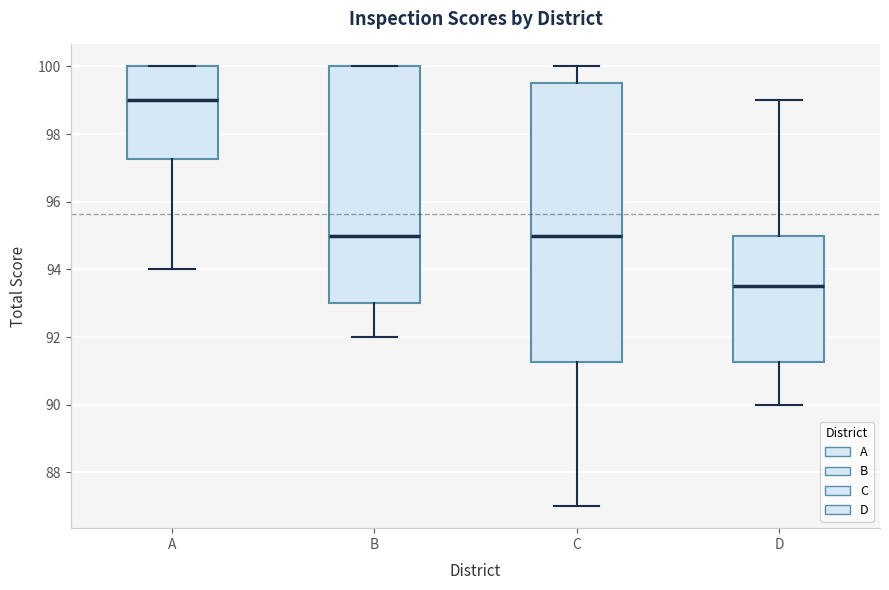

Which box's median line is the lowest?

D